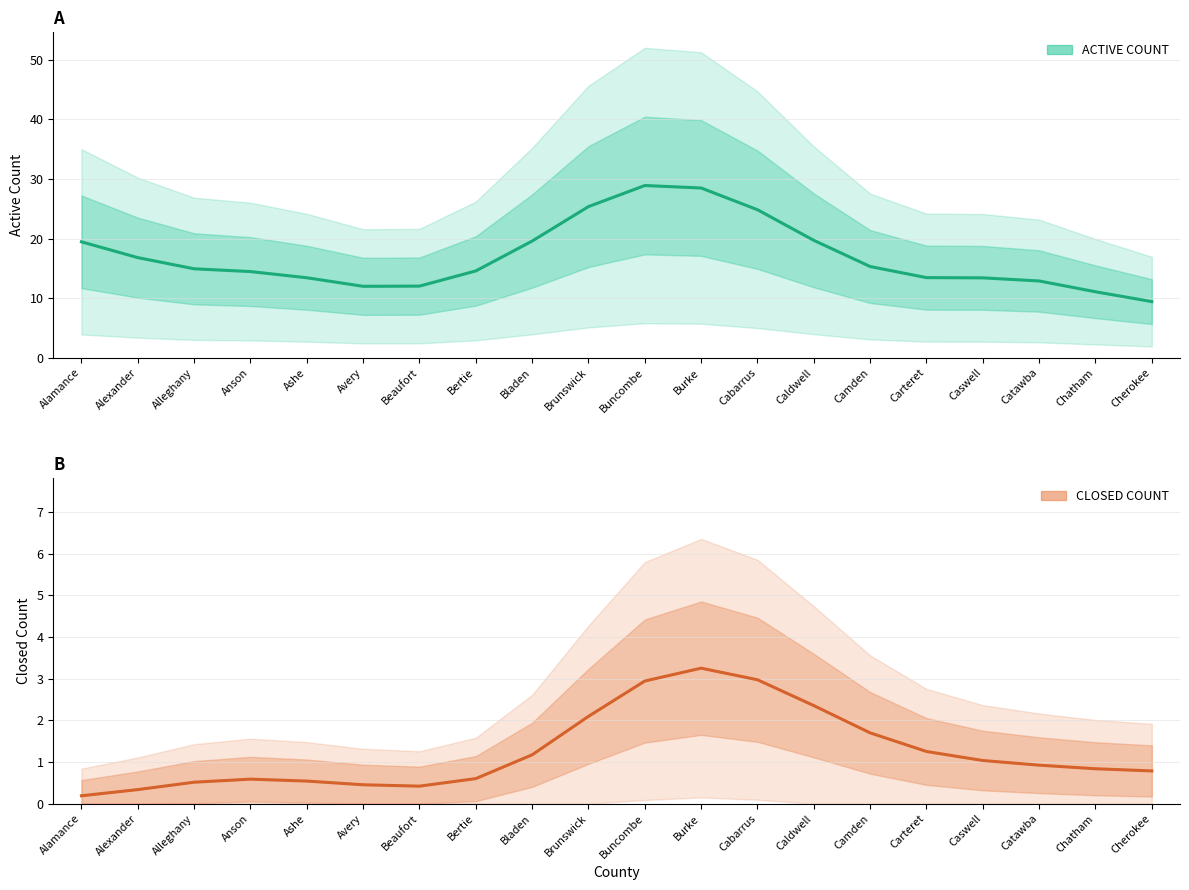

Which series has the widest spread of values?

ACTIVE COUNT